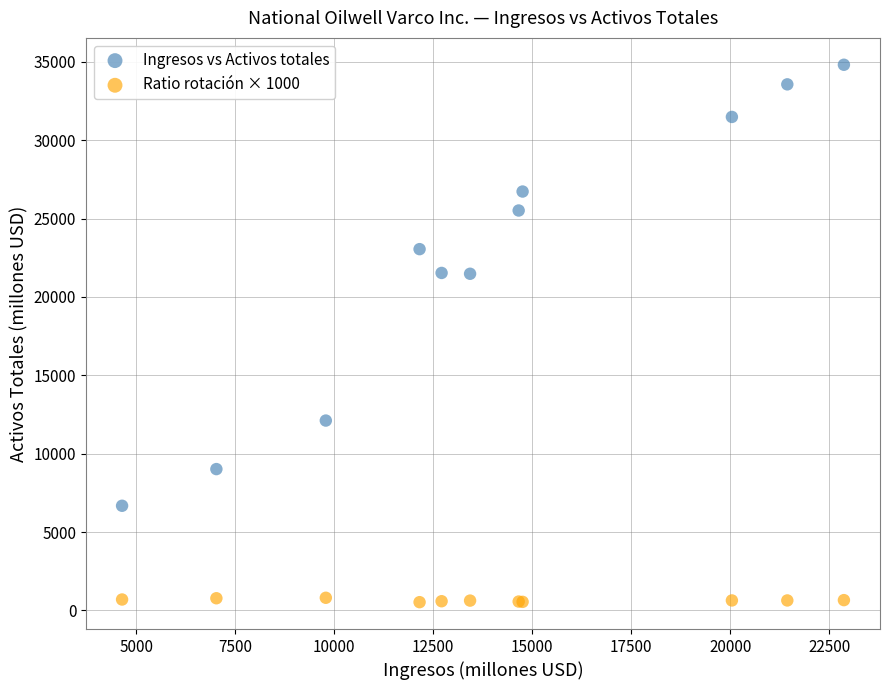

Which series contains the lowest Y value?

Ratio rotación × 1000